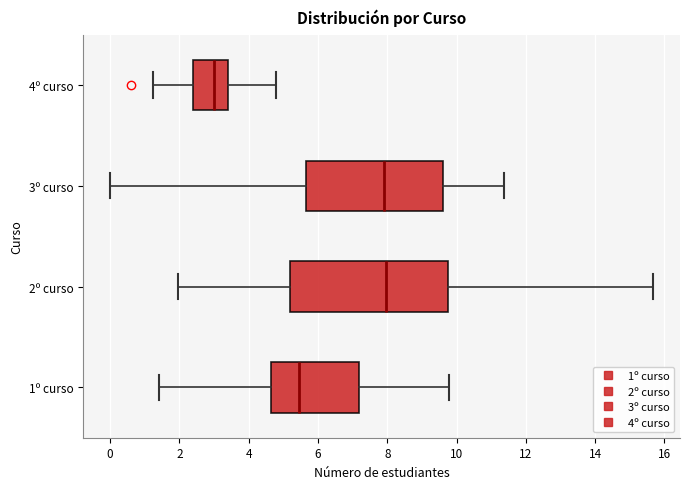

Which box's median line is the furthest to the left?

4º curso